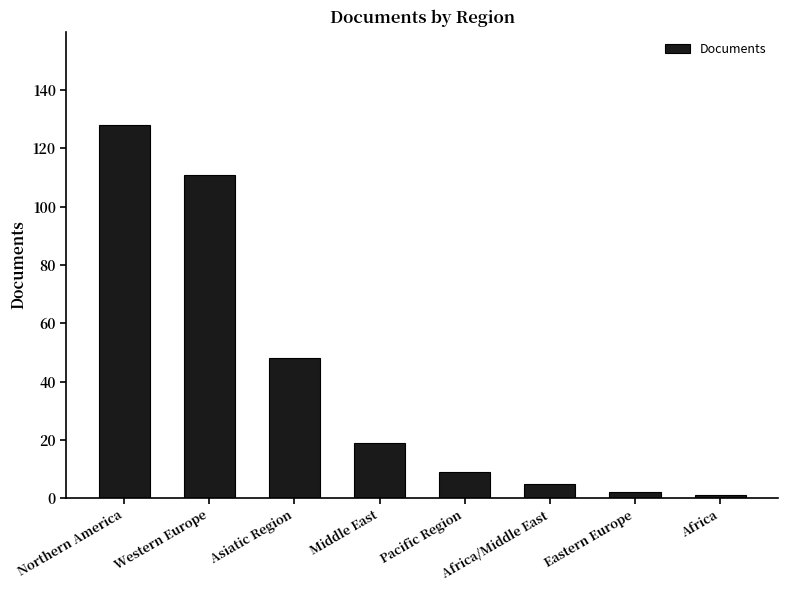

The chart shows a value of 199 at Northern America. True or false?

False